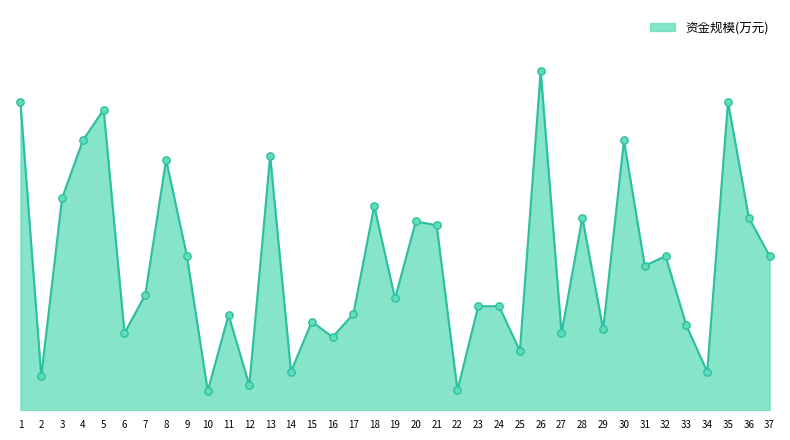

What is the ratio of the value at 20 to the value at 3?

0.9